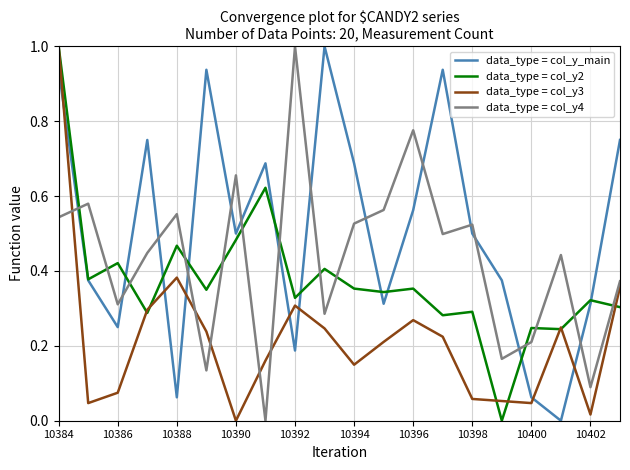

After their last crossing, which series has the higher values: data_type = col_y_main or data_type = col_y4?

data_type = col_y_main